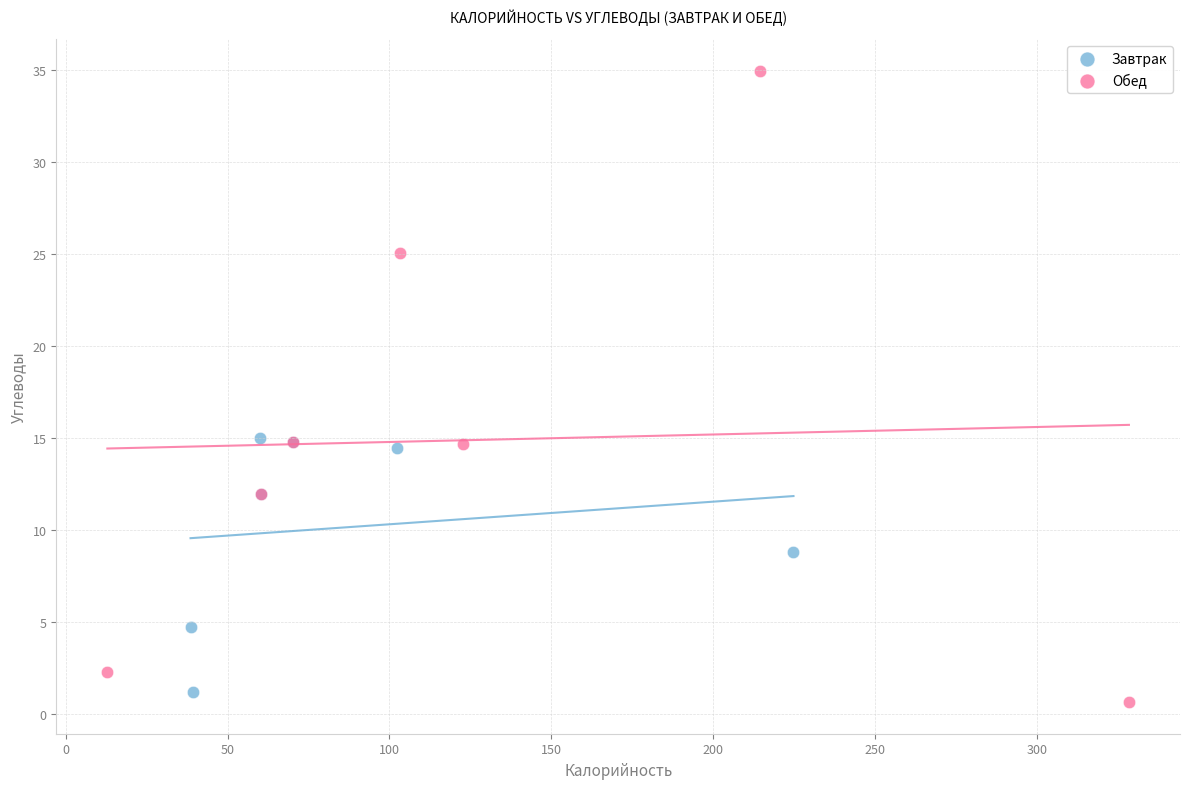

Which series contains the highest Y value?

Обед